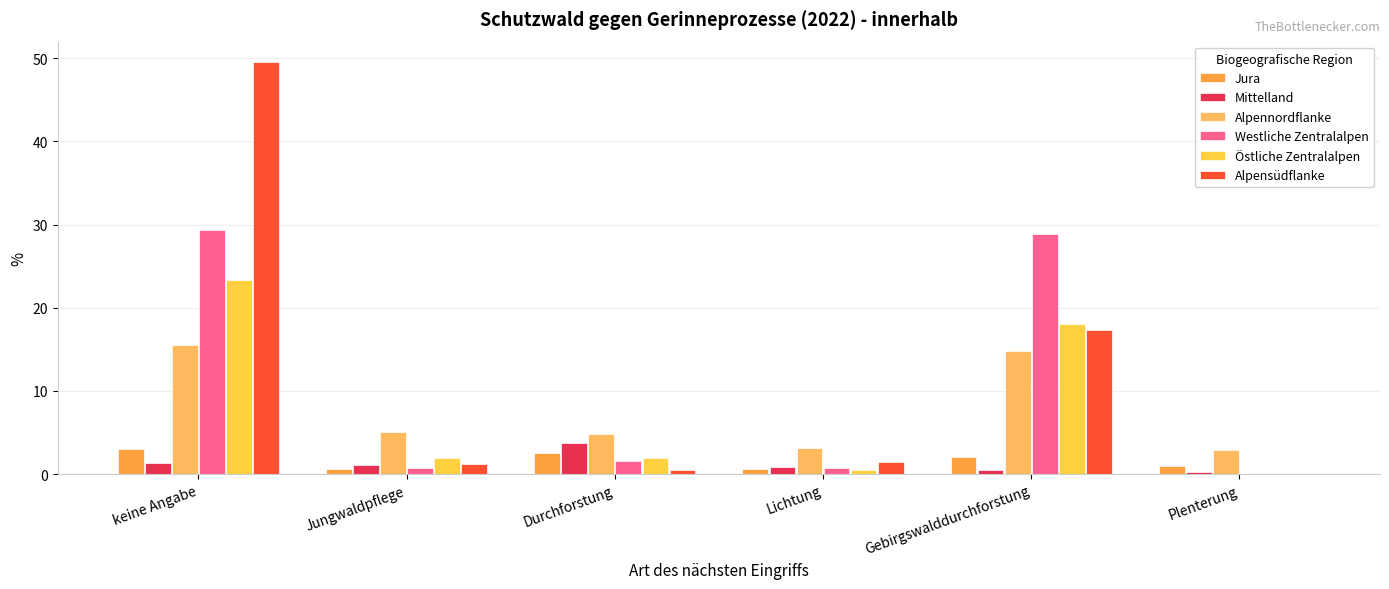

At how many categories does at least one series exceed 37?

1